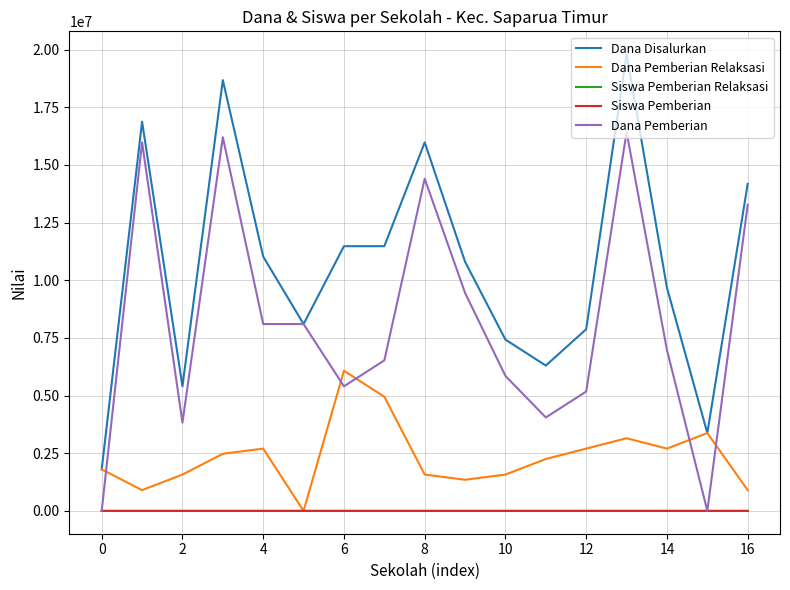

Which series has the widest spread of values?

Dana Disalurkan